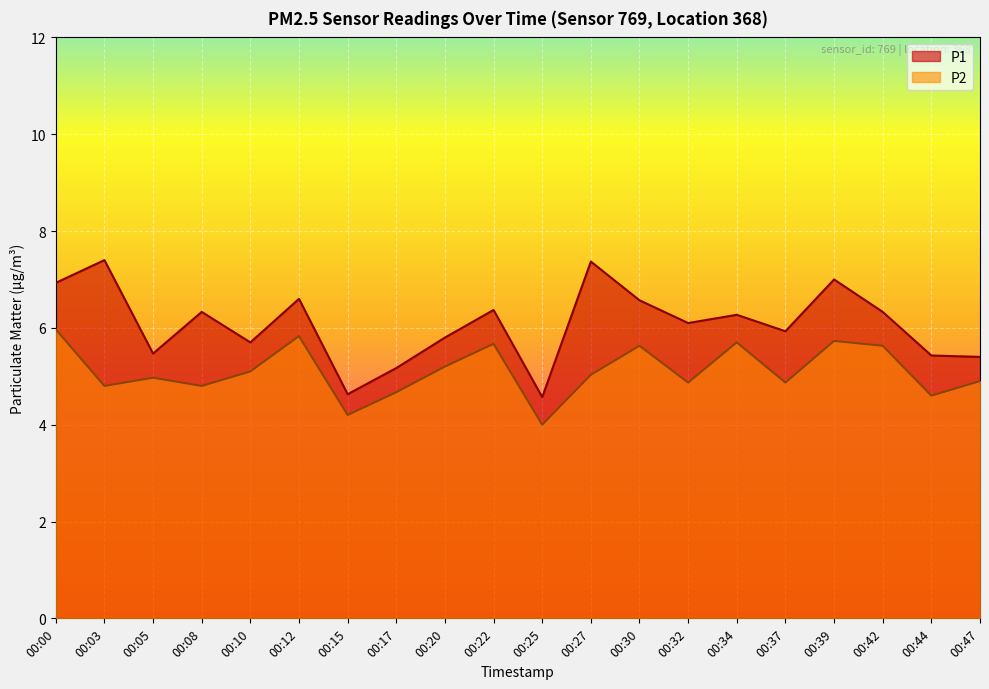

Which series has the largest total across all categories?

P1